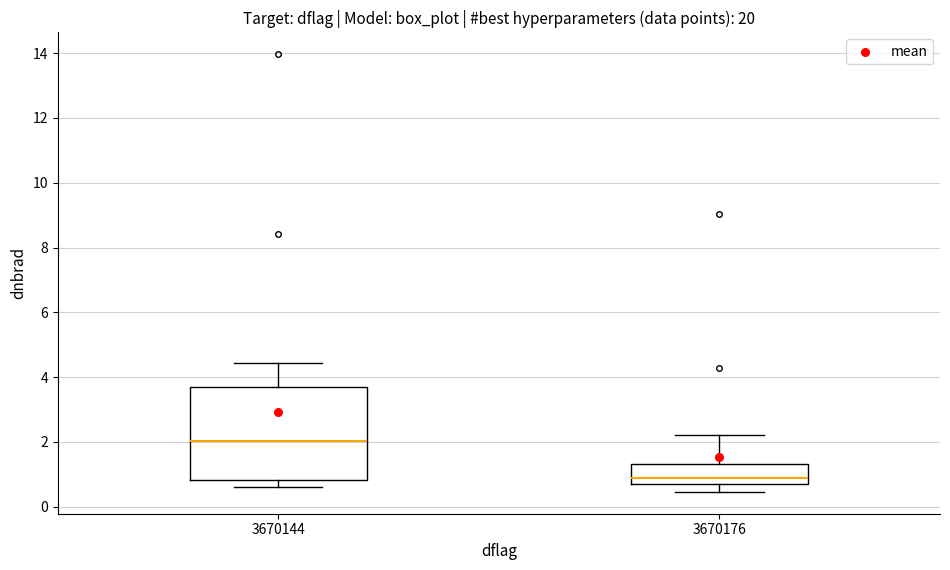

Comparing the boxes themselves (not the whiskers), which one is the tallest?

3670144